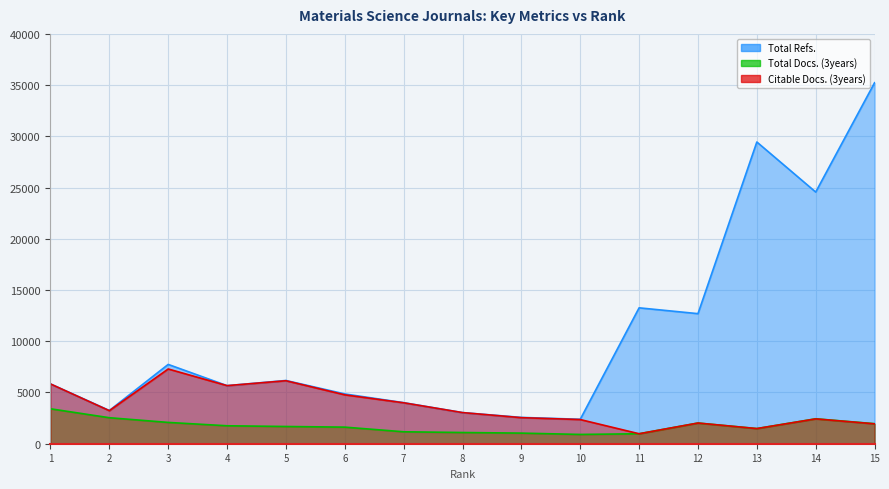

Reading left to right, extract all data points from this chart.

Total Refs.: 5838	3244	7740	5669	6172	4858	4008	3038	2568	2386	13263	12695	29449	24563	35233
Total Docs. (3years): 3409	2538	2079	1751	1681	1619	1165	1094	1035	906	973	2019	1479	2433	1956
Citable Docs. (3years): 5834	3223	7295	5669	6147	4771	3994	3038	2542	2359	973	2019	1479	2424	1941